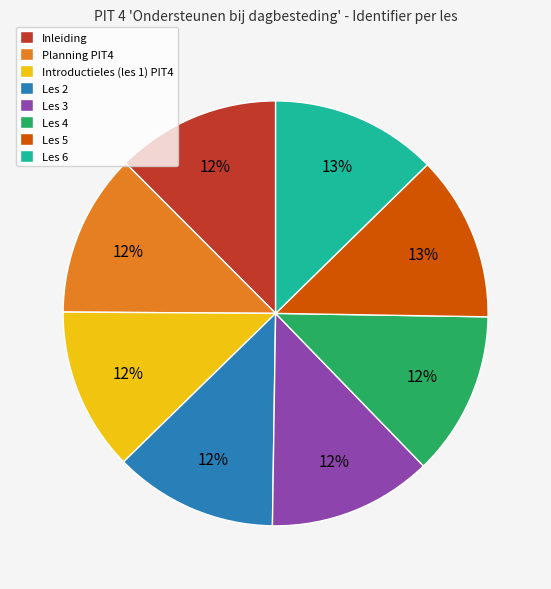

How many segments does this pie chart have?

8